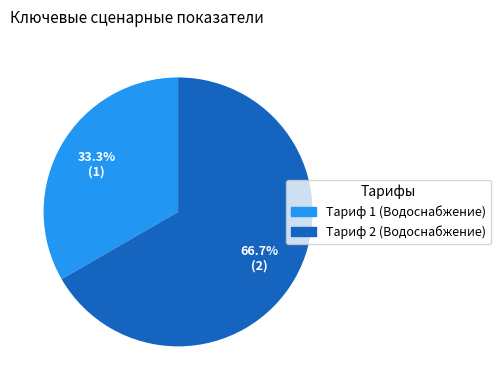

To the nearest percent, what portion does Тариф 1 (Водоснабжение) represent?

33%